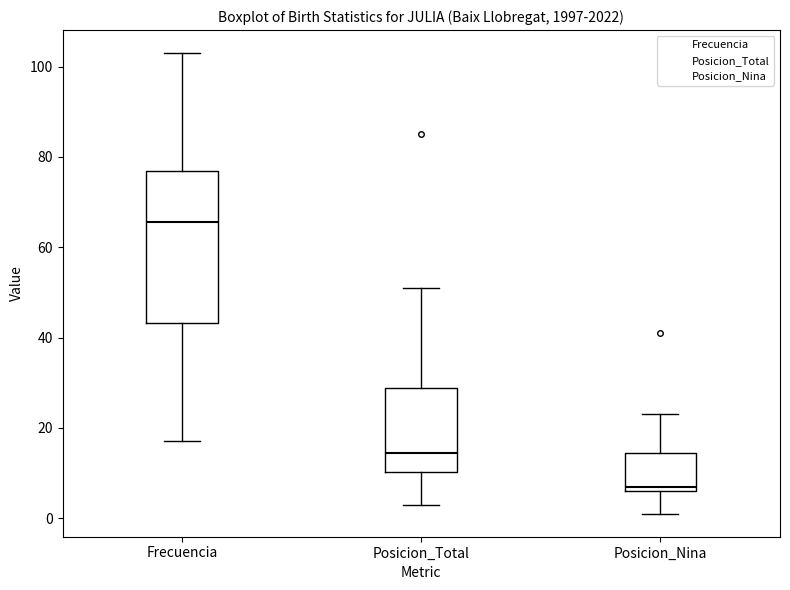

Reading left to right, read every box against the y-axis: the position of its median line, the range the box covers, and the ends of its whiskers. The values are not printed on the chart, so give them approximately, as read against the axis.

Frecuencia: median 66, box 44 to 78, whiskers 18 to 104
Posicion_Total: median 14, box 10 to 28, whiskers 4 to 52
Posicion_Nina: median 8, box 6 to 14, whiskers 2 to 24